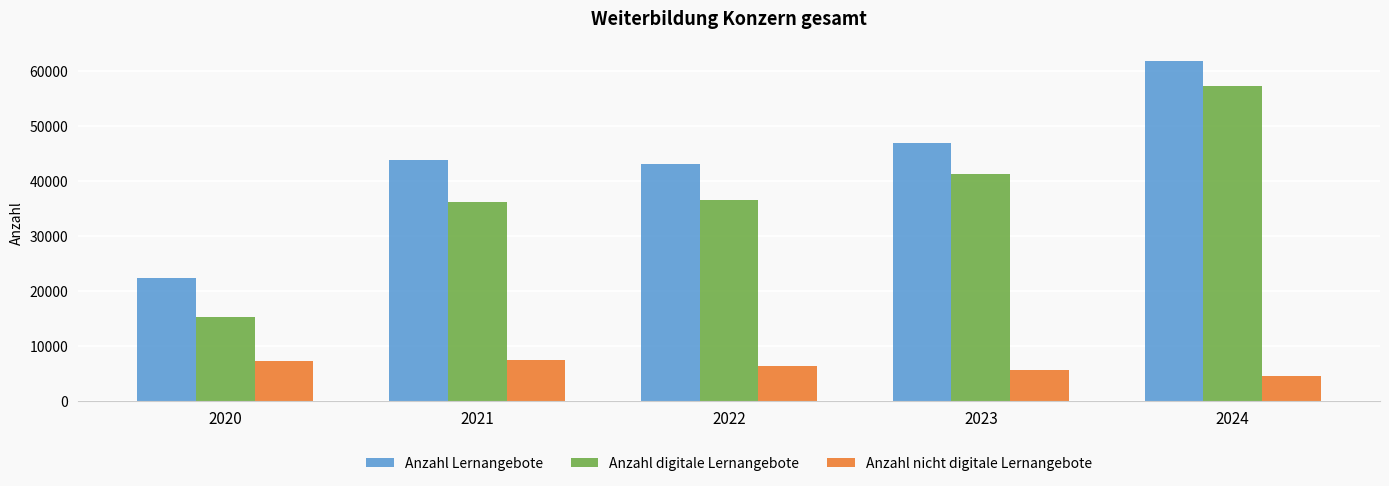

What is the difference between the second highest and second lowest values in the Anzahl digitale Lernangebote series?

5017